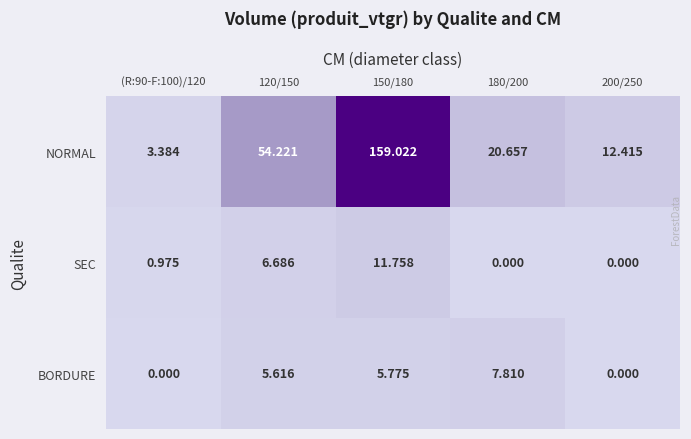

Which series changed the most between (R:90-F:100)/120 and 180/200?

NORMAL